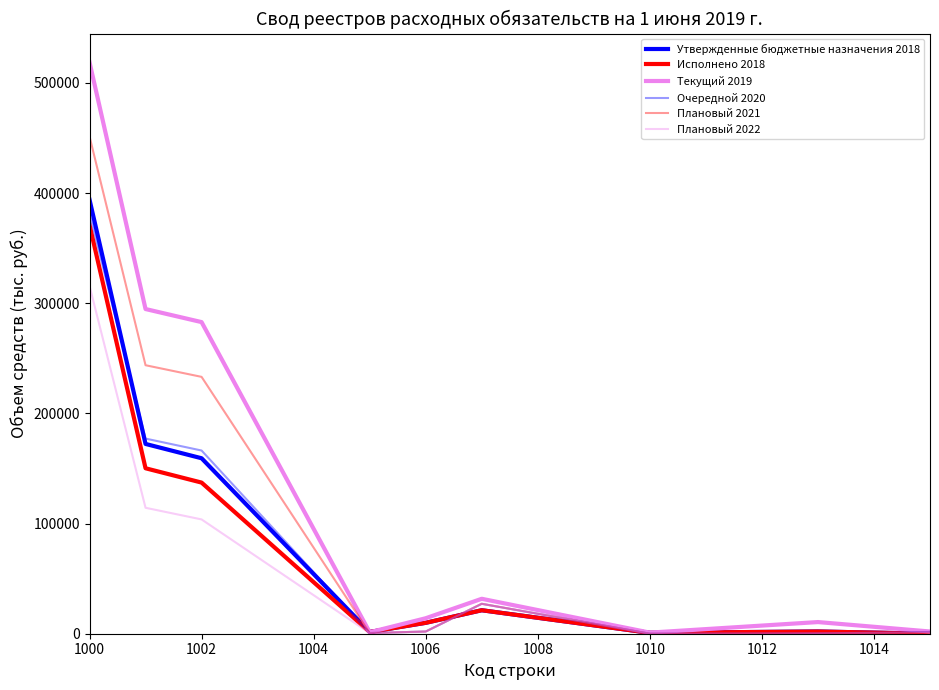

What is the average value of the Утвержденные бюджетные назначения 2018 series?

84593.4